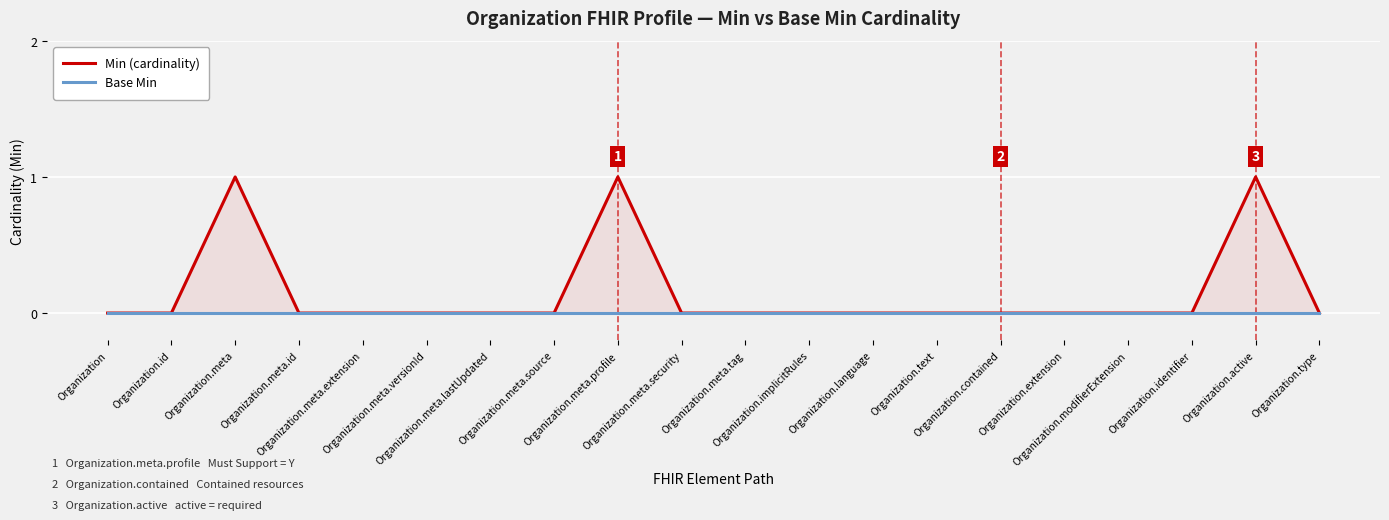

How many data points does each series have?

20